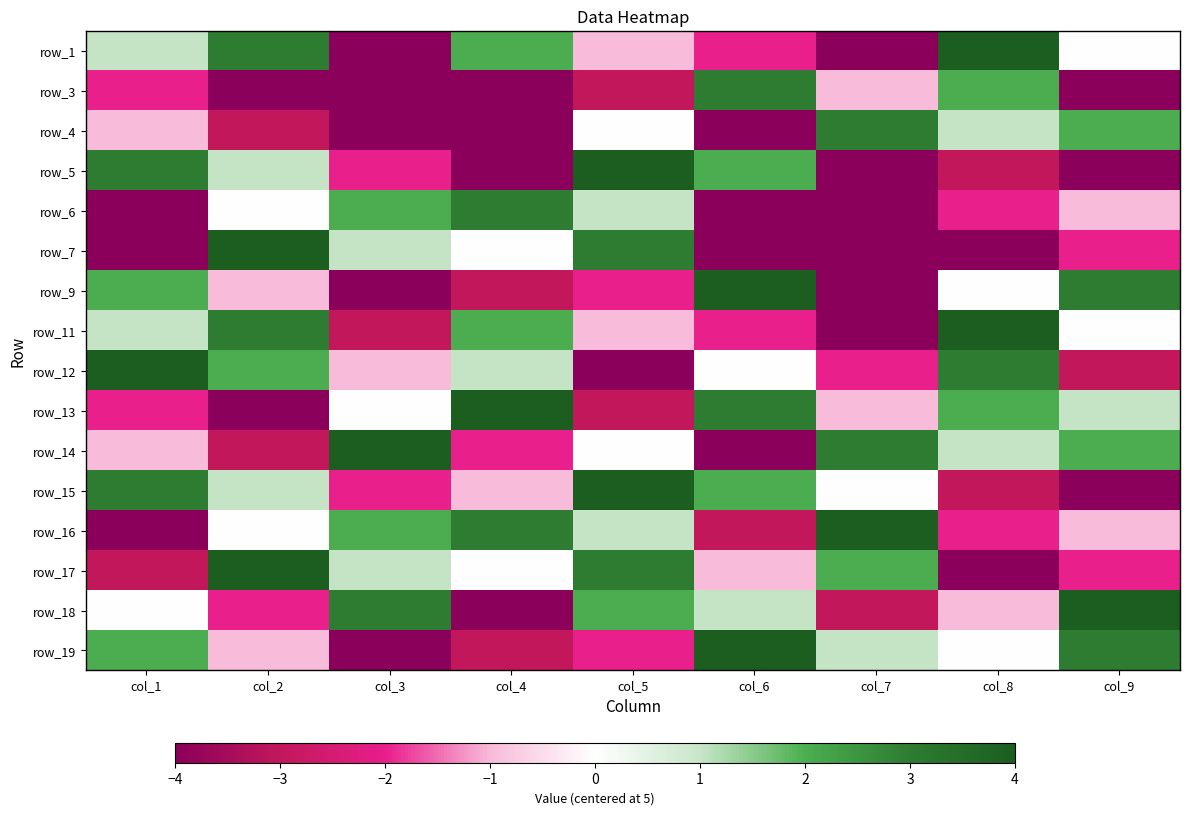

What is the difference between the maximum and minimum values in the row_12 series?

8